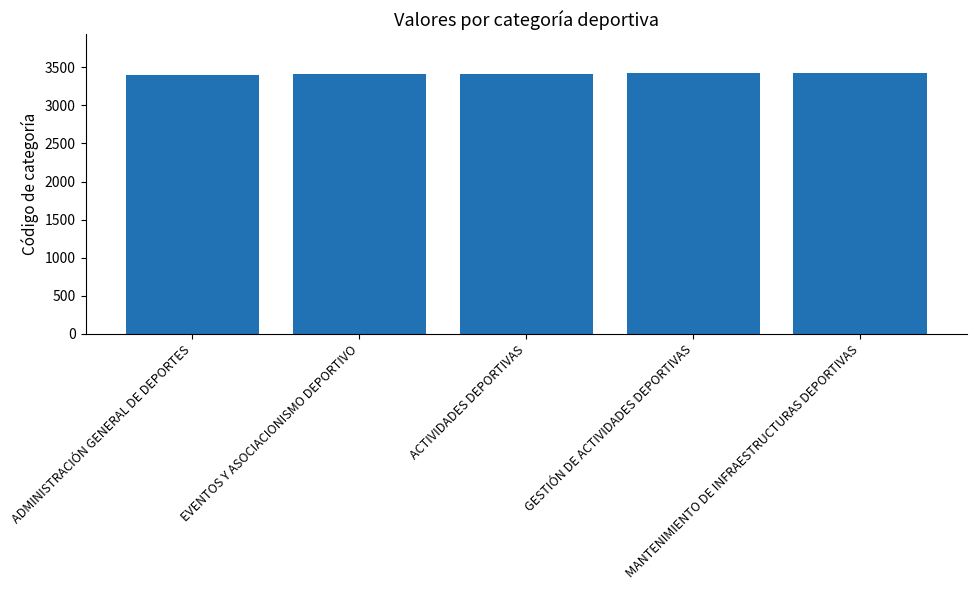

Approximately how many times larger is the value at ACTIVIDADES DEPORTIVAS compared to GESTIÓN DE ACTIVIDADES DEPORTIVAS?

1.0